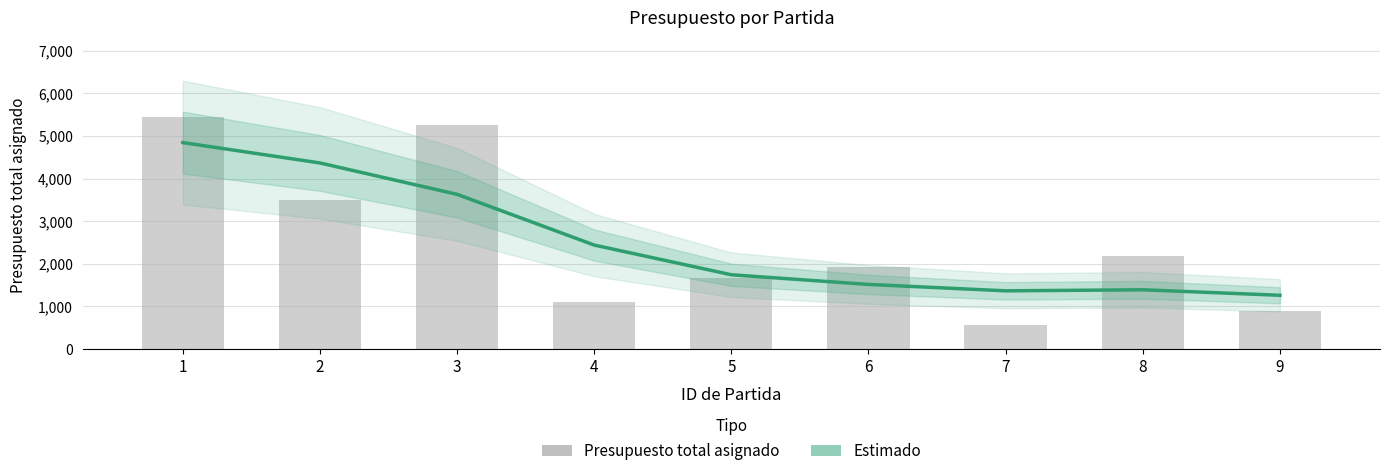

At which category is the sum across all series the highest?

1